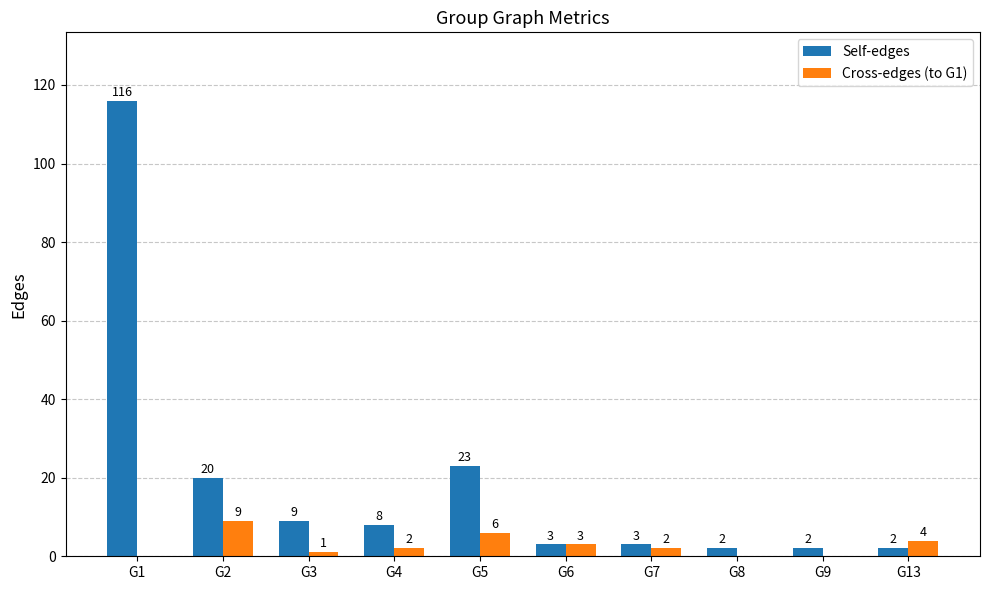

Which series has the largest total across all categories?

Self-edges